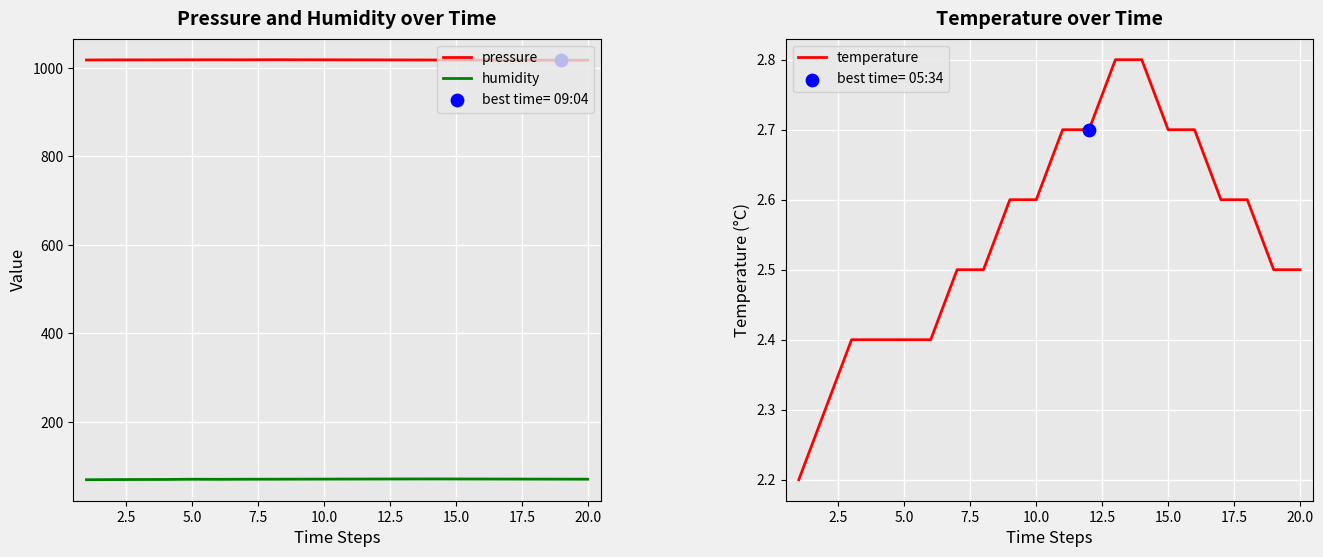

At how many categories does at least one series exceed 268?

20